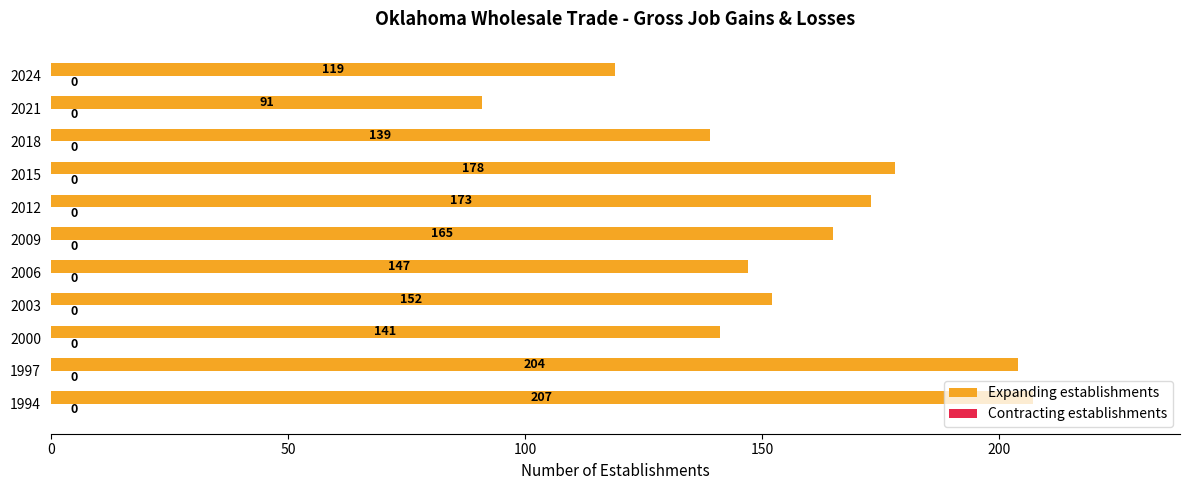

Approximately how many times larger is the value at 2000 compared to 2018?

1.0